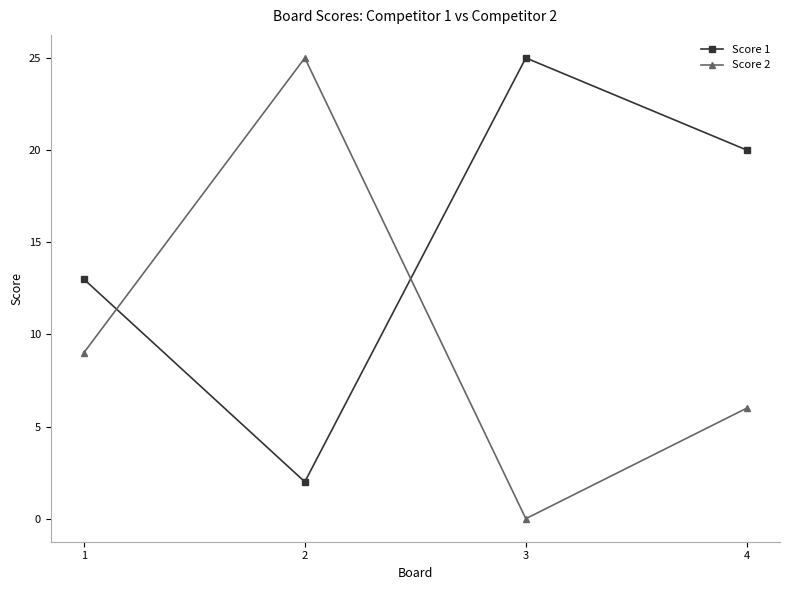

Does the chart have visible grid lines?

No